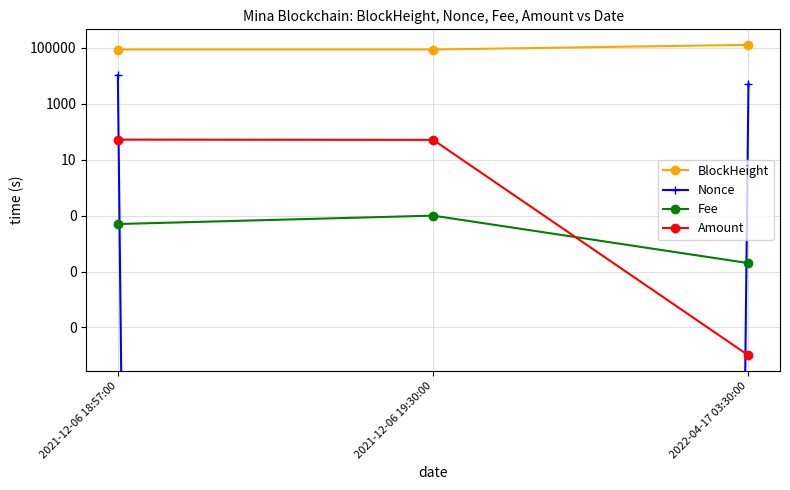

List the series in order of their peak value, lowest first.

Fee, Amount, Nonce, BlockHeight